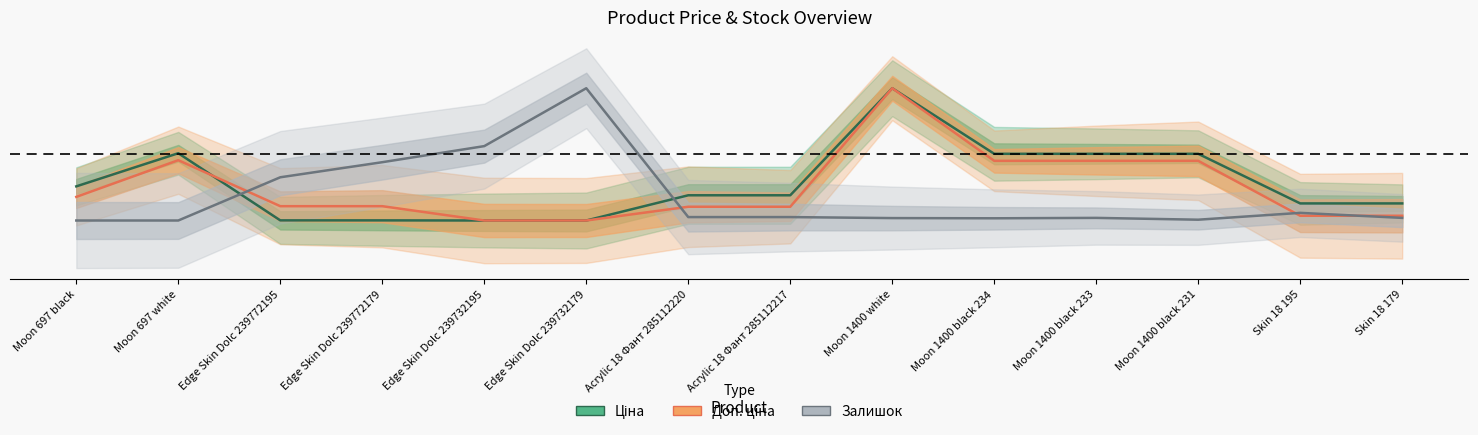

Reading left to right, what are all the values shown in this chart?

Ціна: 0.3	0.5	0.0	0.0	0.0	0.0	0.2	0.2	1.0	0.5	0.5	0.5	0.1	0.1
Доп. ціна: 0.2	0.5	0.1	0.1	0.0	0.0	0.1	0.1	1.0	0.5	0.5	0.5	0.0	0.0
Залишок: 0.0	0.0	0.3	0.4	0.6	1.0	0.0	0.0	0.0	0.0	0.0	0.0	0.1	0.0